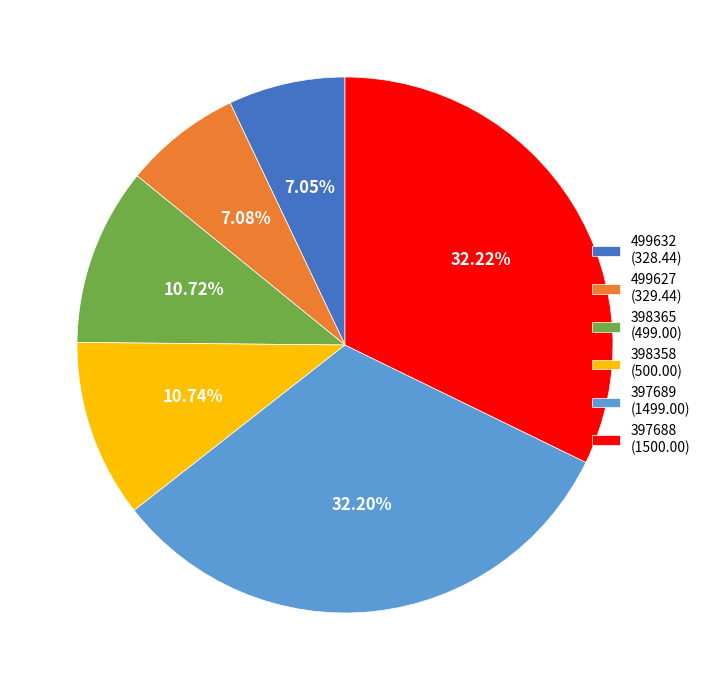

How many segments does this pie chart have?

6